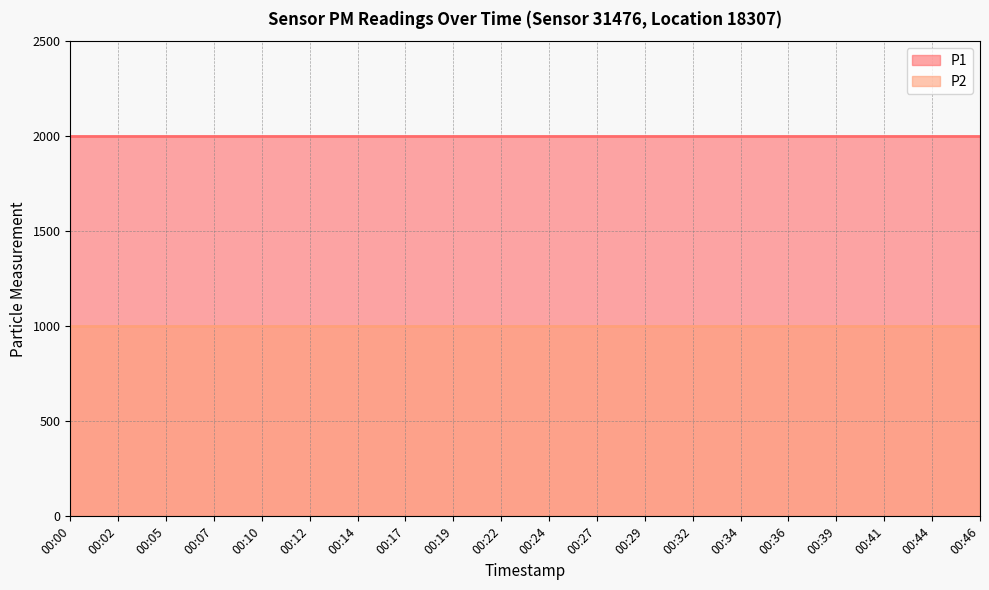

At which label is P1 closest to 1999?

00:00